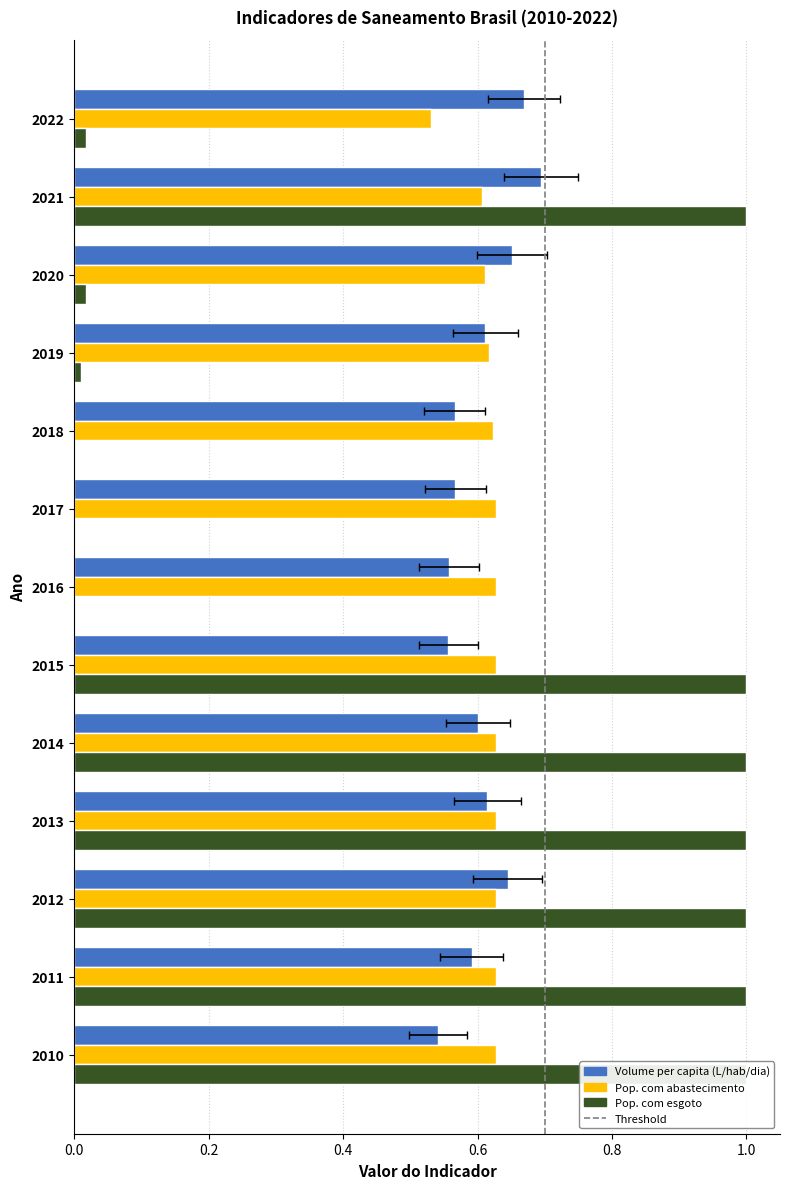

Count the Pop. com abastecimento values in the range 0 to 1.

13